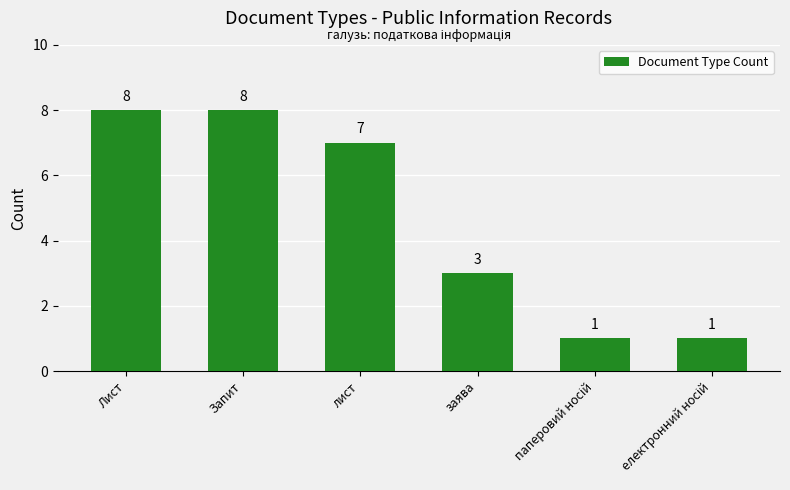

How many data points are less than 7?

3